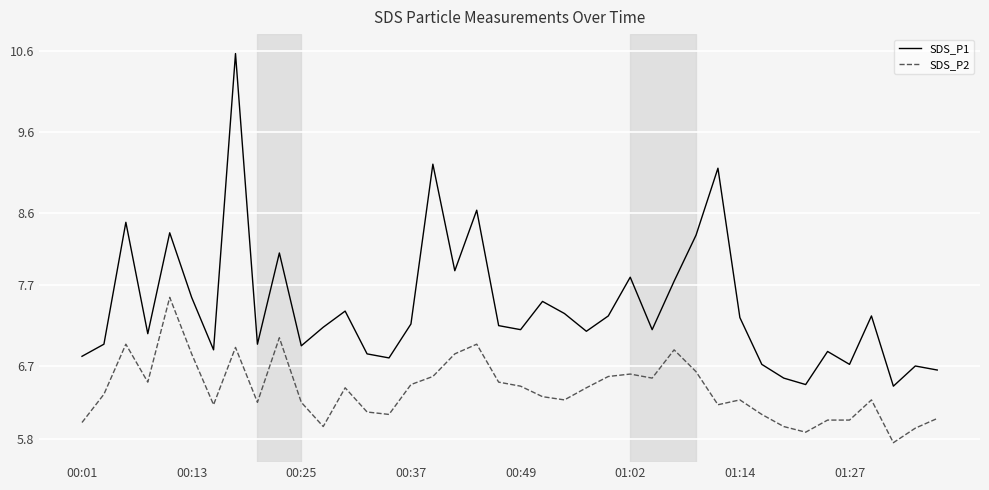

What is the minimum value shown in the chart?

5.8